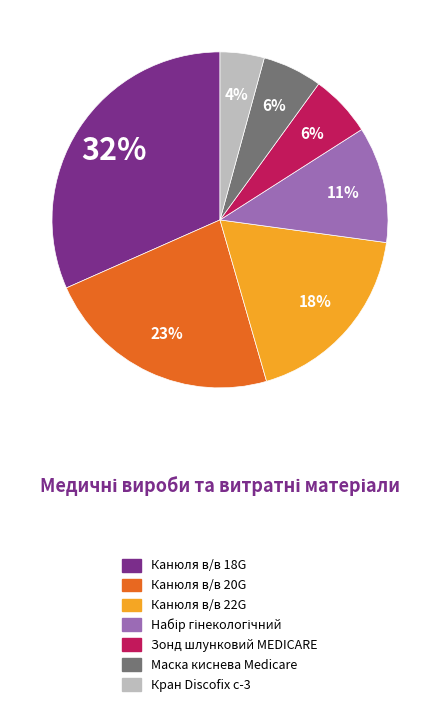

What percentage is the Зонд шлунковий MEDICARE slice, to the nearest percent?

6%